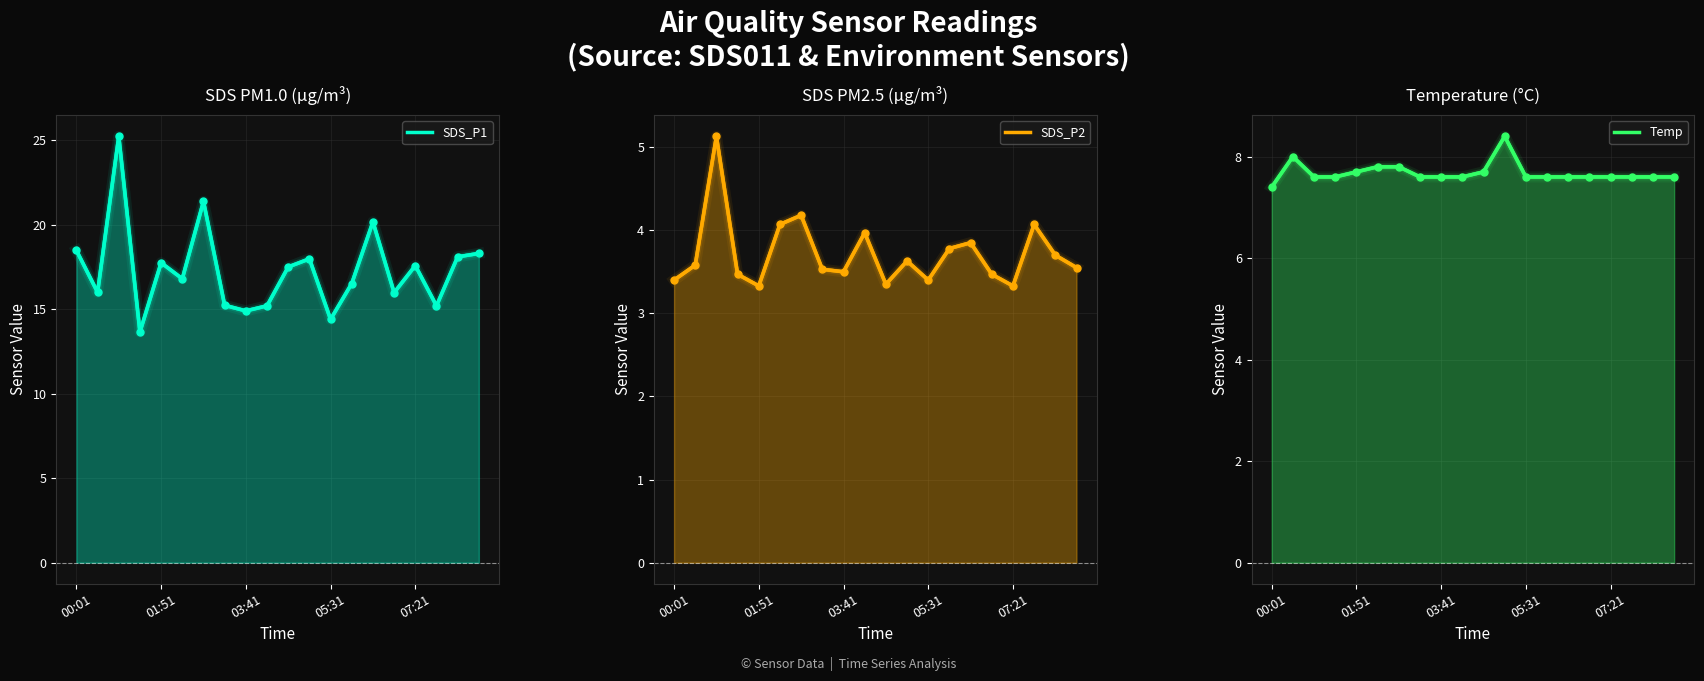

Where does the SDS_P1 series first go above 17?

00:01